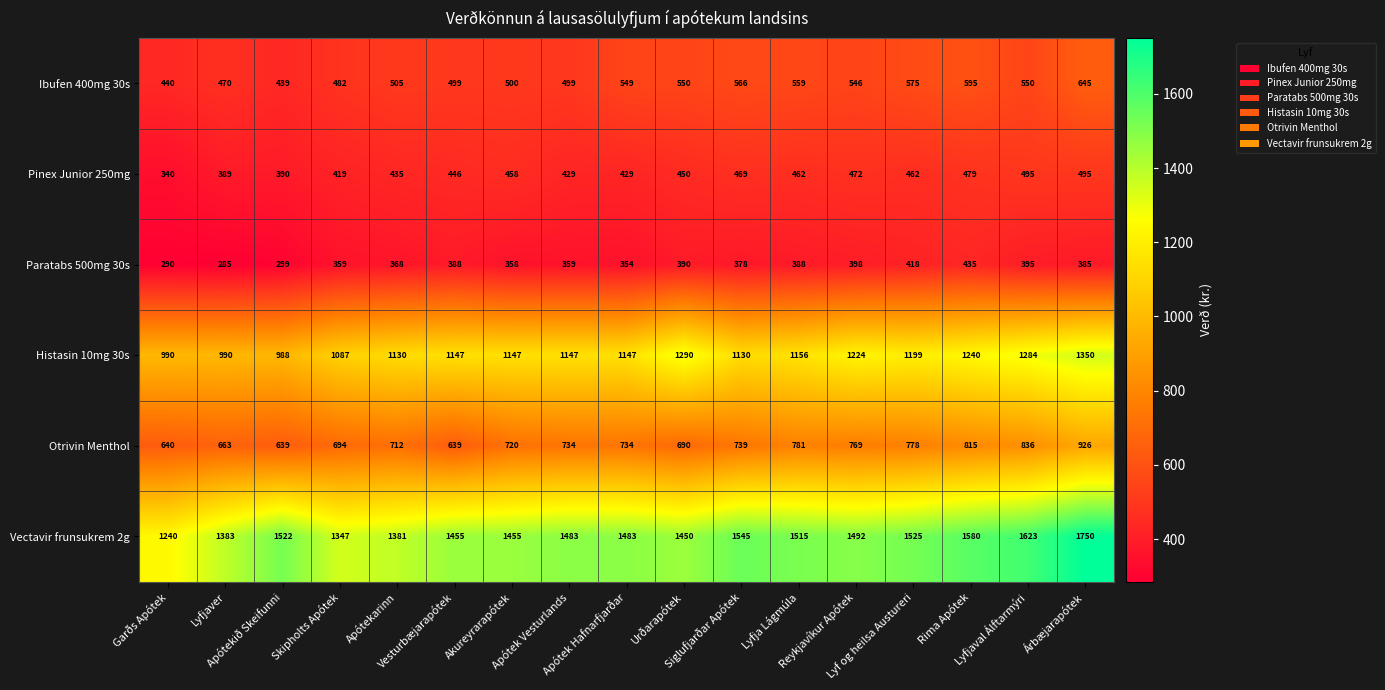

What is the average value of the Ibufen 400mg 30s series?

528